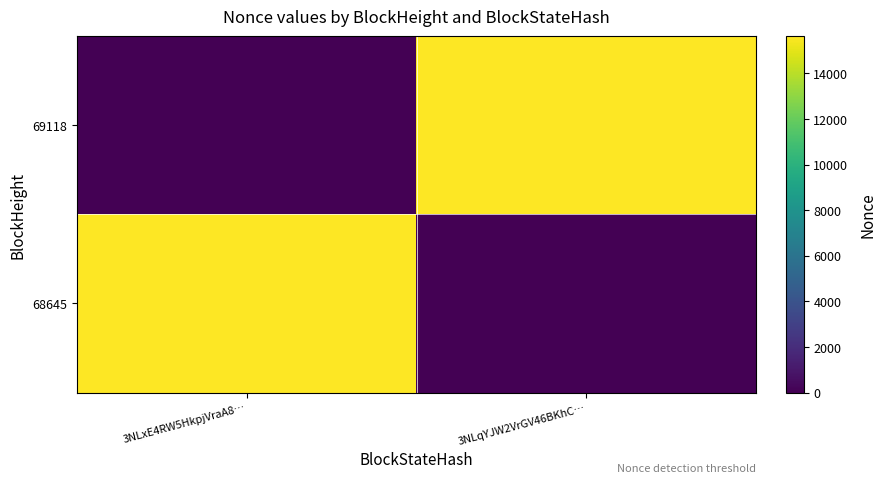

Reading right to left, extract all data points from this chart.

69118: 3NLqYJW2VrGV46BKhC…=15629	3NLxE4RW5HkpjVraA8…=0
68645: 3NLqYJW2VrGV46BKhC…=0	3NLxE4RW5HkpjVraA8…=15629